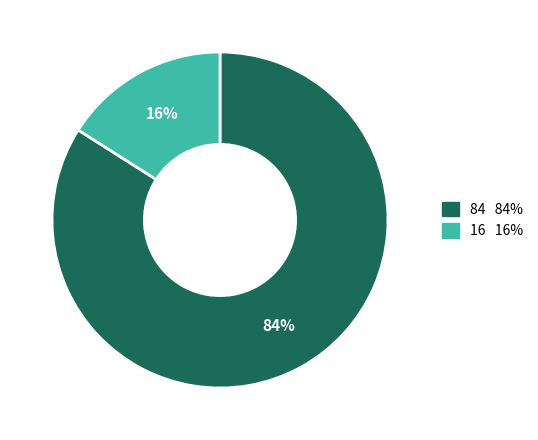

Is there a majority slice in this chart?

Yes